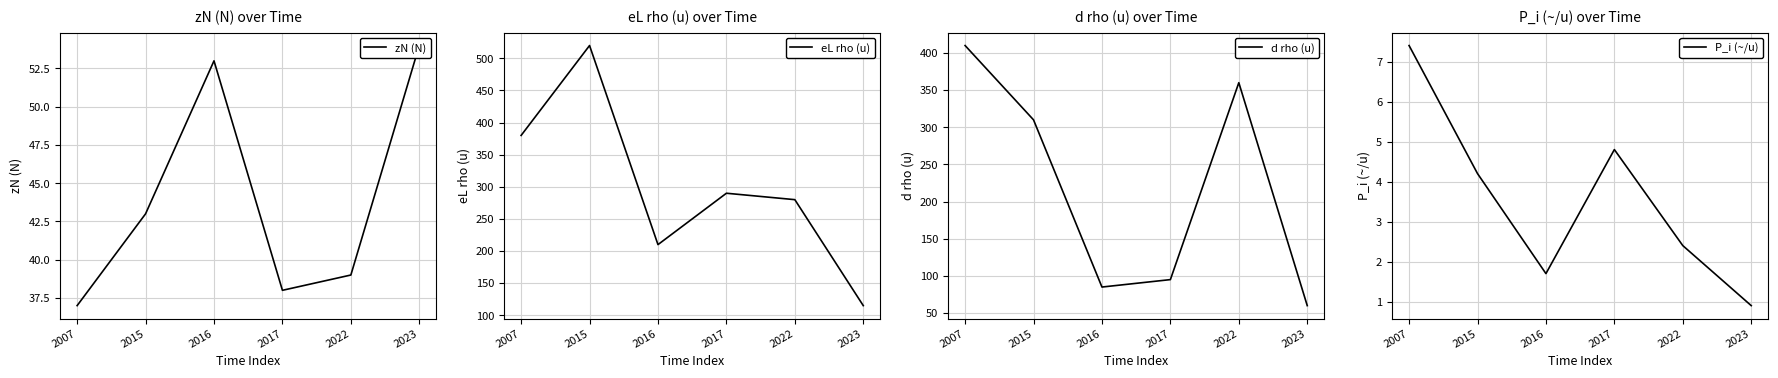

True or false: P_i (~/u) has more than 2 interior local peaks.

False